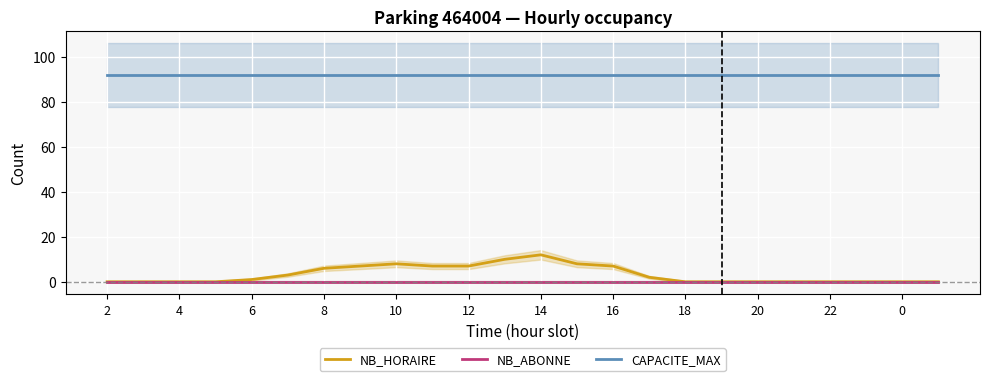

True or false: NB_ABONNE and CAPACITE_MAX intersect in this chart.

False